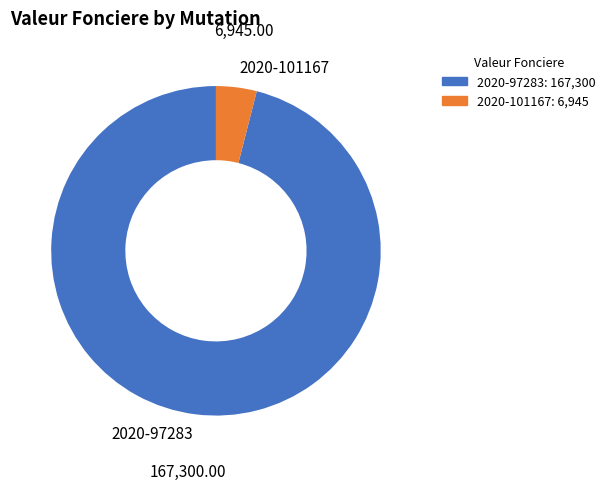

Which slice is the largest?

2020-97283